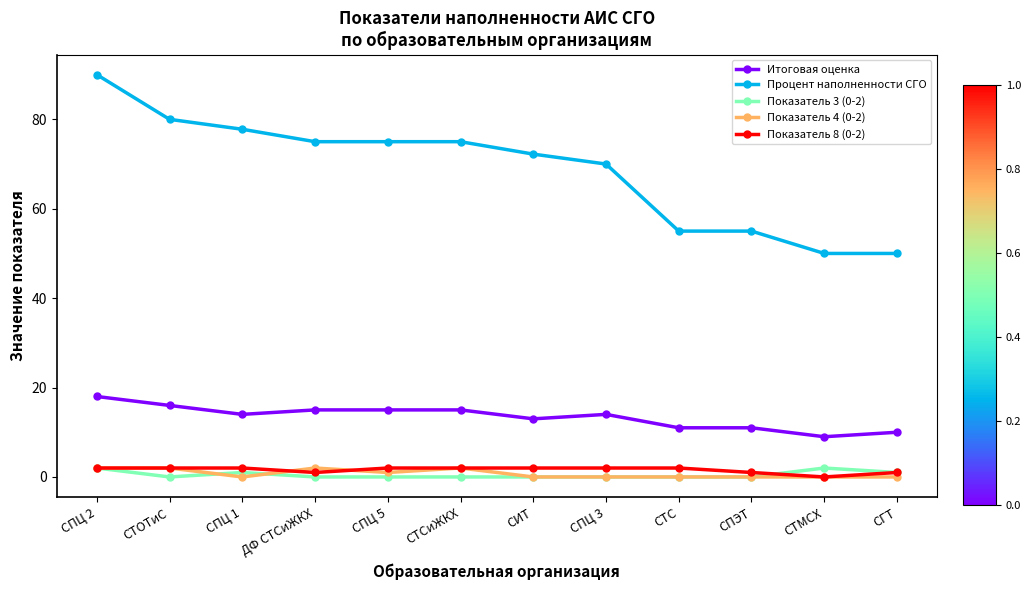

True or false: Итоговая оценка and Показатель 8 (0-2) intersect in this chart.

False